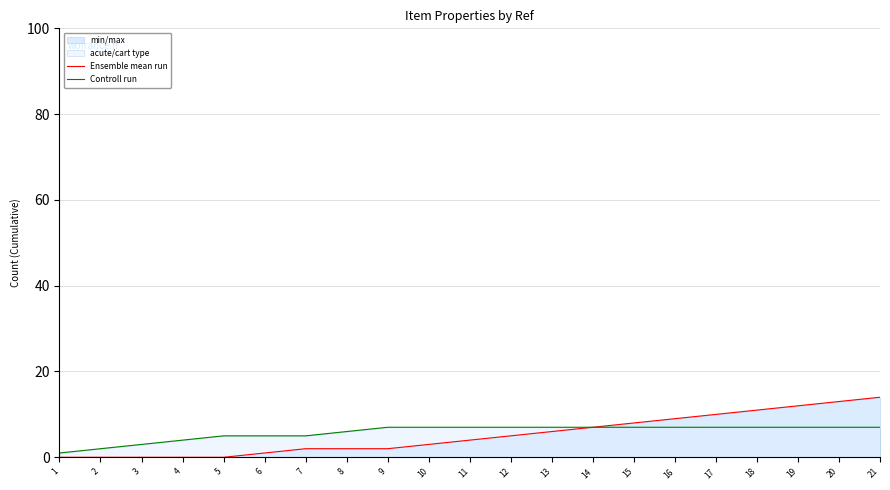

List the series in order of their overall mean, lowest first.

Ensemble mean run, Controll run